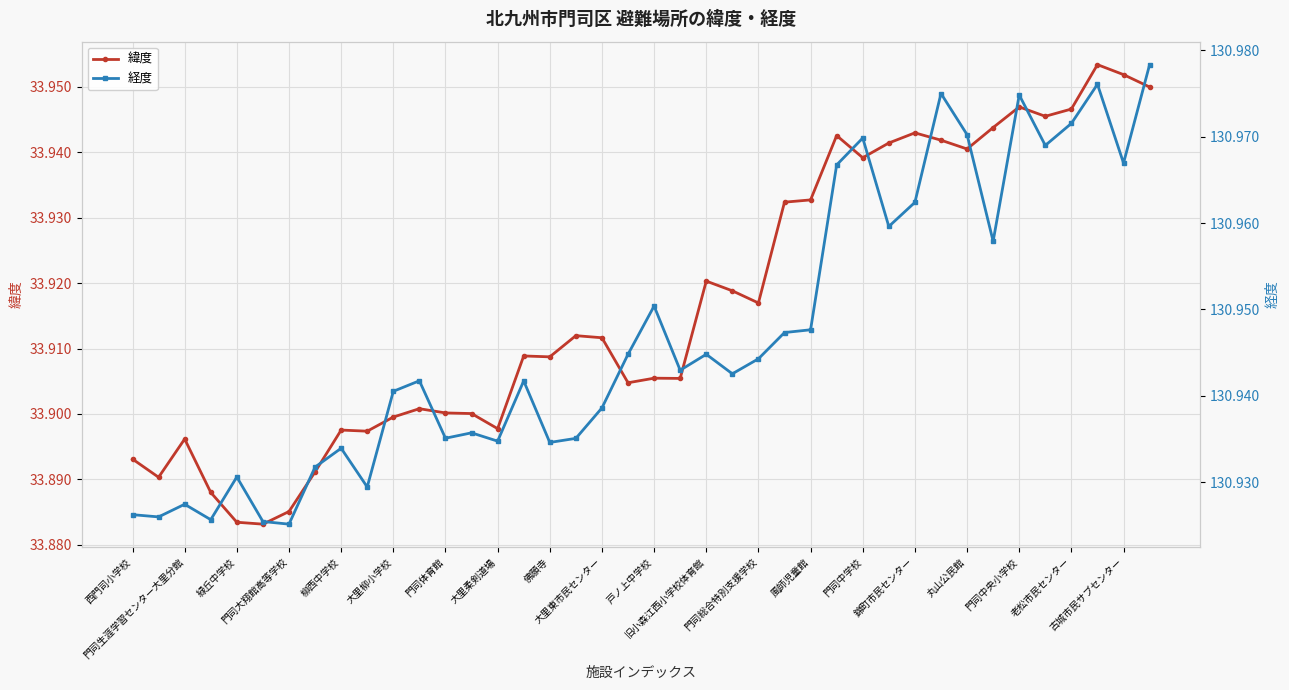

Is the value of 経度 at 旧小森江西小学校体育館 greater than the value of 緯度 at 23?

Yes